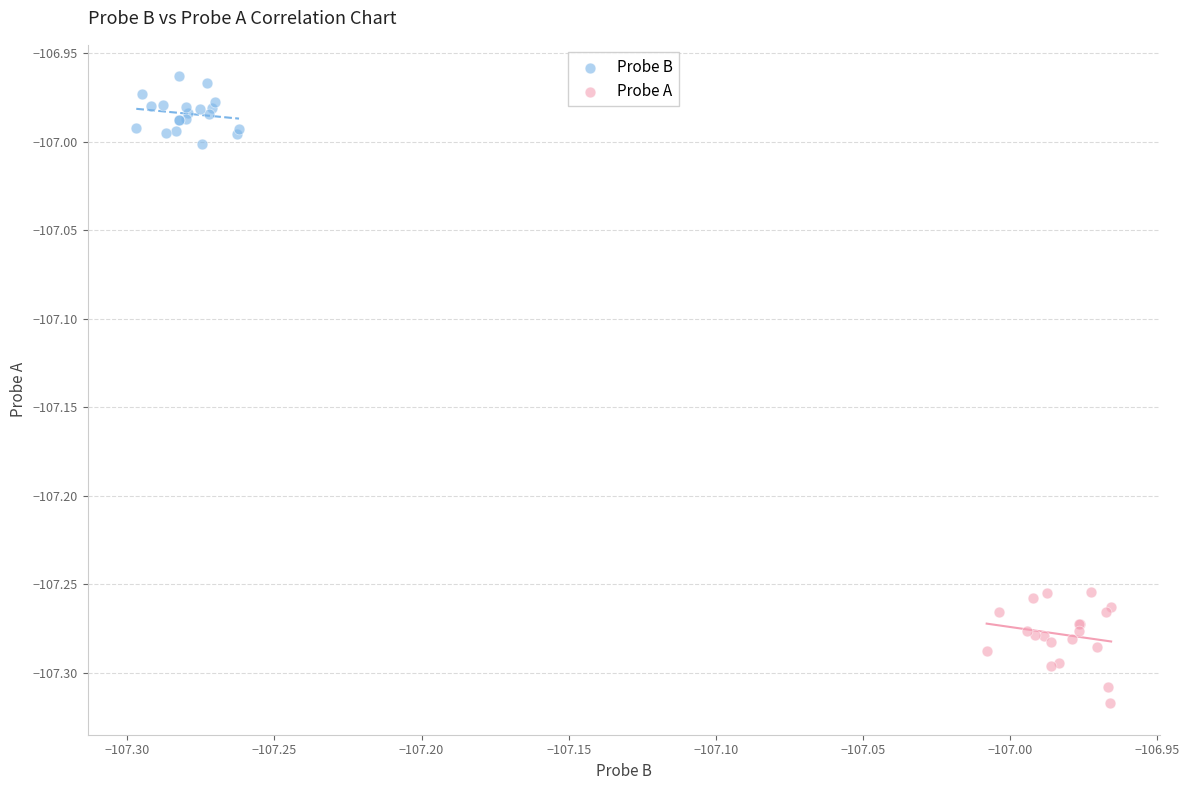

Which series has the largest Y range (max minus min)?

Probe A